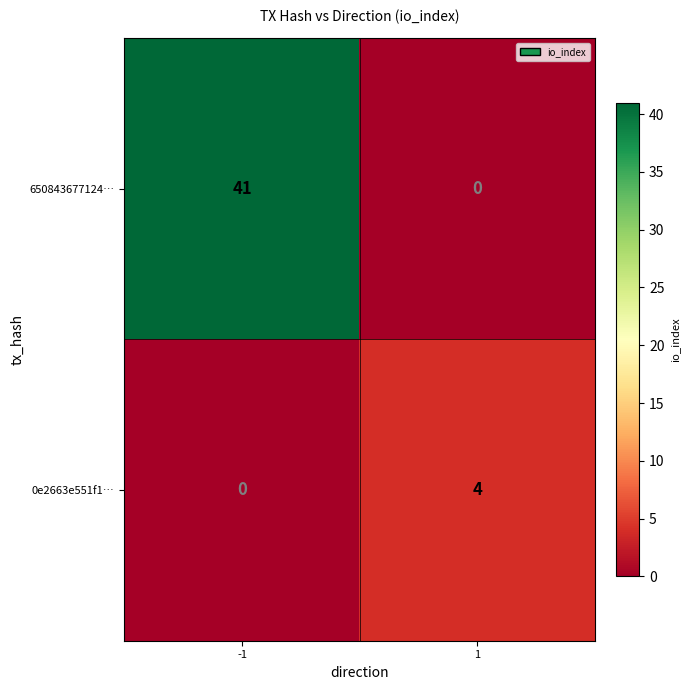

Reading left to right, transcribe all the data shown in this chart.

650843677124…: 41	0
0e2663e551f1…: 0	4